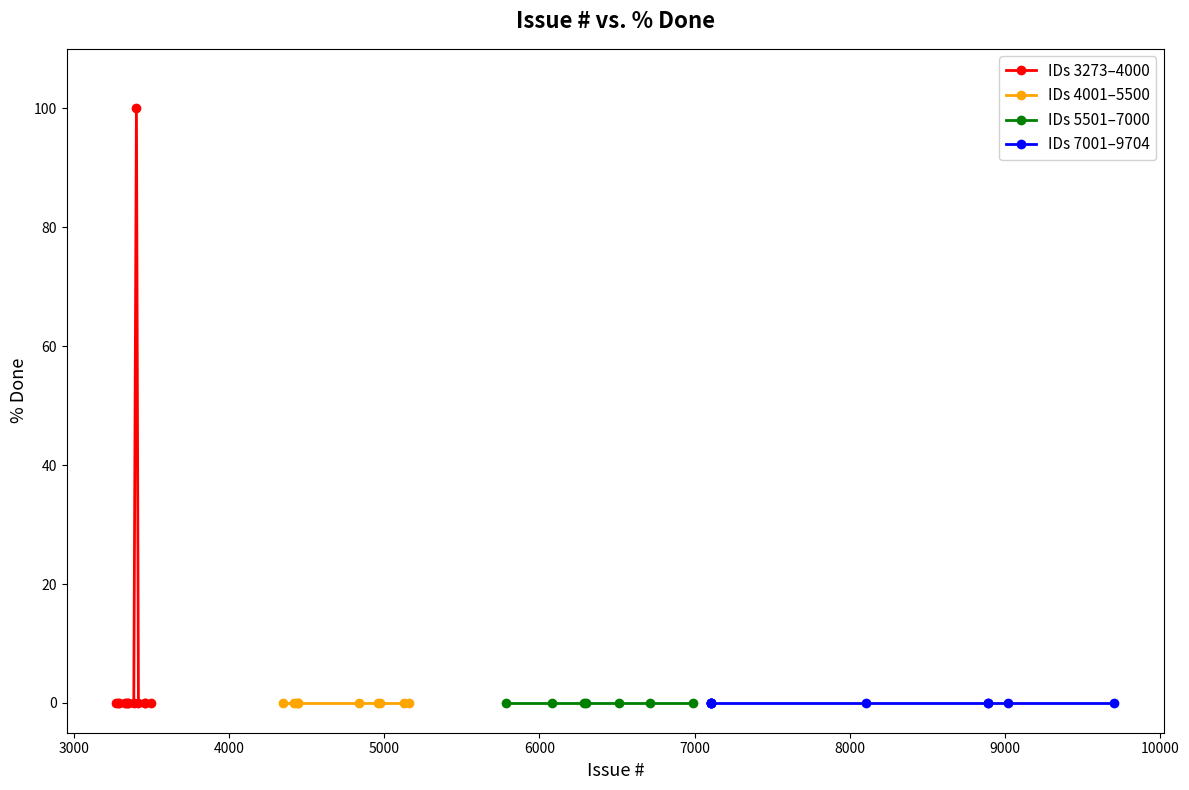

Which has a higher value, 3458 or 3285?

3458